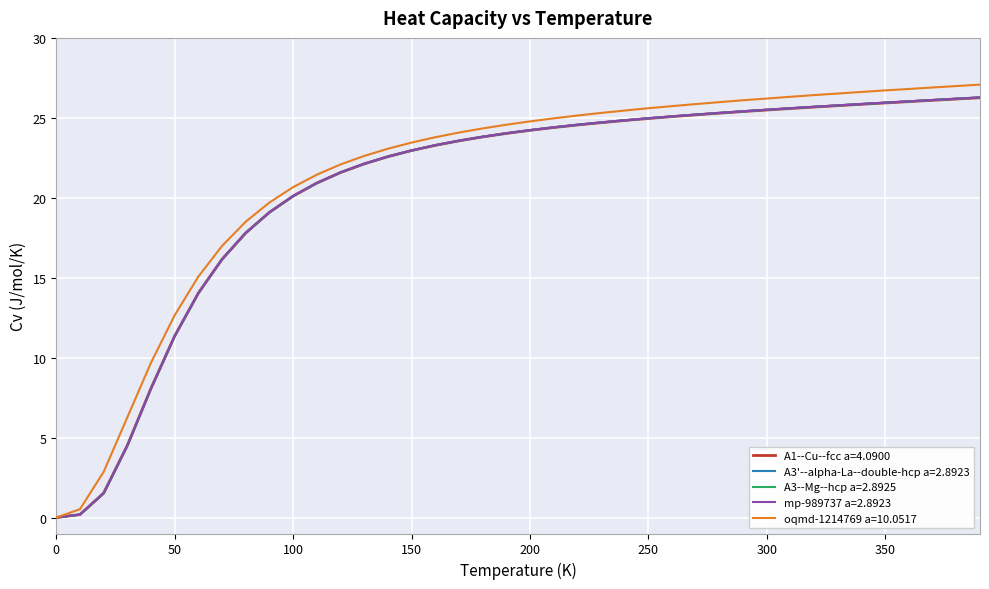

What is the maximum value shown in the chart?

27.1